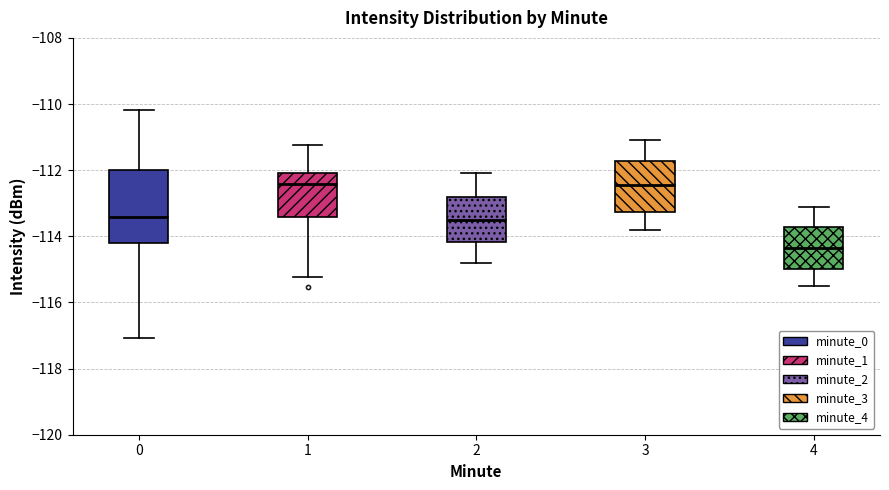

Reading left to right, transcribe this box plot: for each box, give where its median line is, the range the box spans, and where its two whiskers end, as read against the y-axis. The values are not printed on the chart, so give them approximately, as read against the axis.

0: median -113.4, box -114.2 to -112.0, whiskers -117.0 to -110.2
1: median -112.4, box -113.4 to -112.0, whiskers -115.2 to -111.2
2: median -113.4, box -114.2 to -112.8, whiskers -114.8 to -112.0
3: median -112.4, box -113.2 to -111.8, whiskers -113.8 to -111.0
4: median -114.4, box -115.0 to -113.8, whiskers -115.4 to -113.0